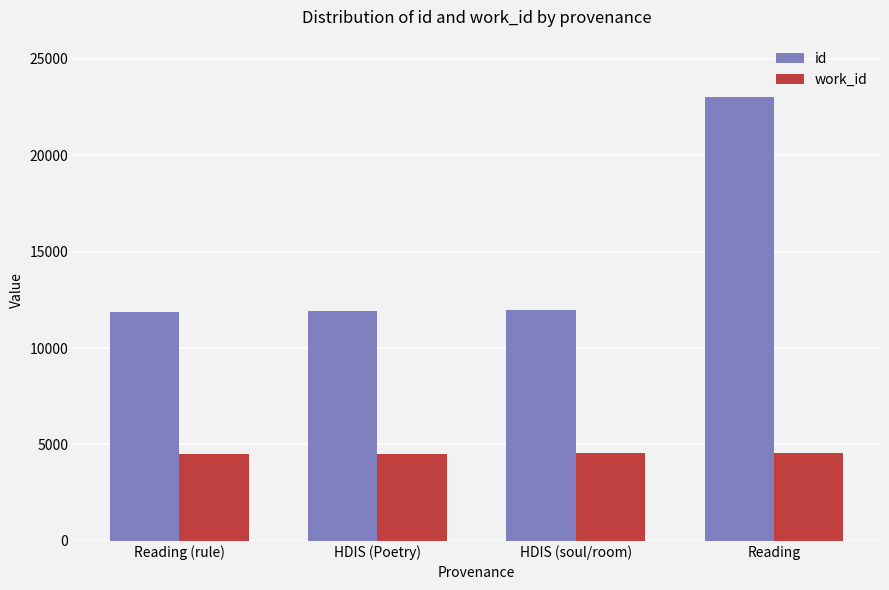

Rank the series by their maximum value, from lowest to highest.

work_id, id